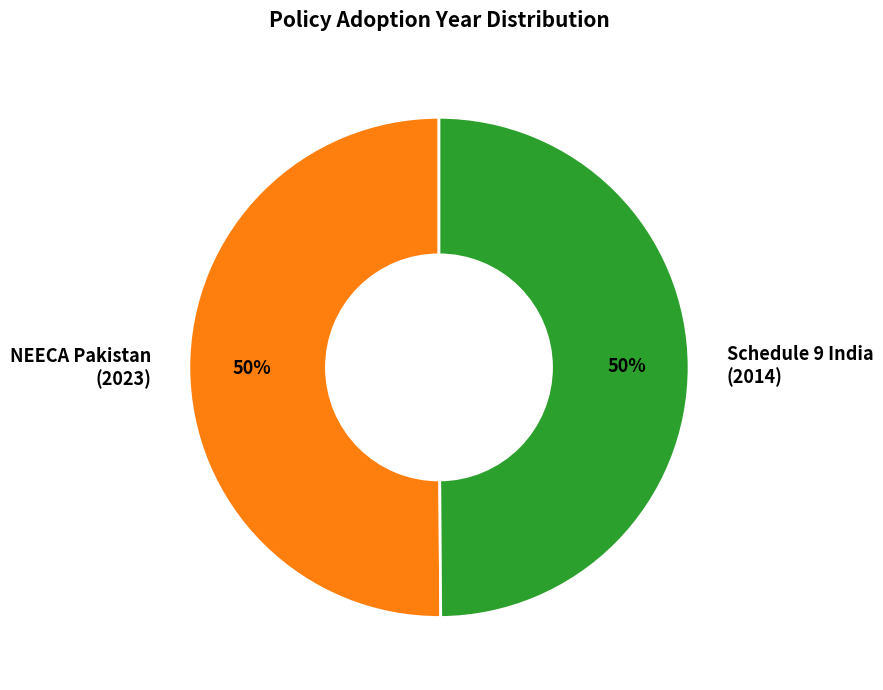

What is the ratio of the value at NEECA Pakistan (2023) to the value at Schedule 9 India (2014)?

1.0